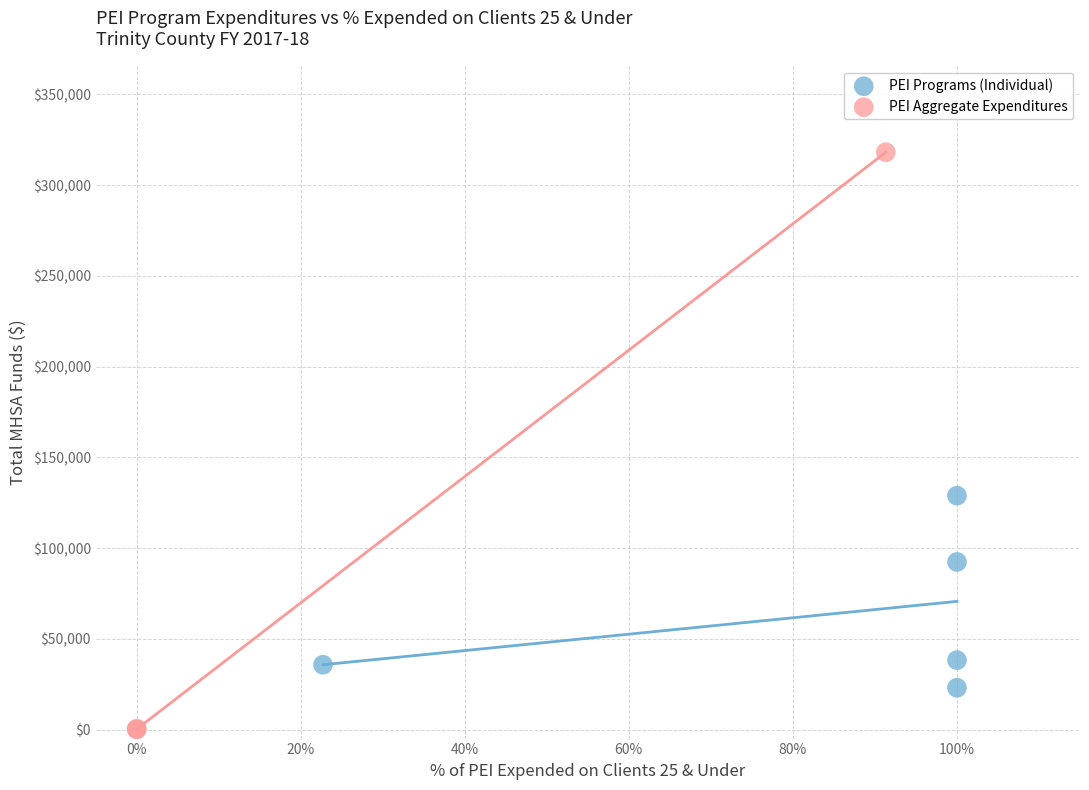

Which series contains the lowest Y value?

PEI Aggregate Expenditures